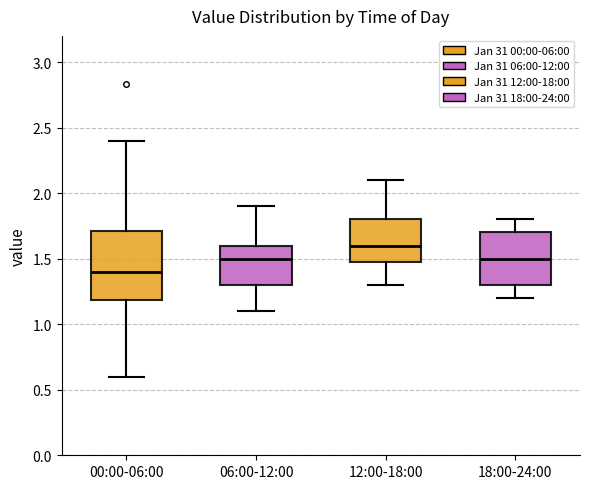

Which box has the highest median line?

12:00-18:00